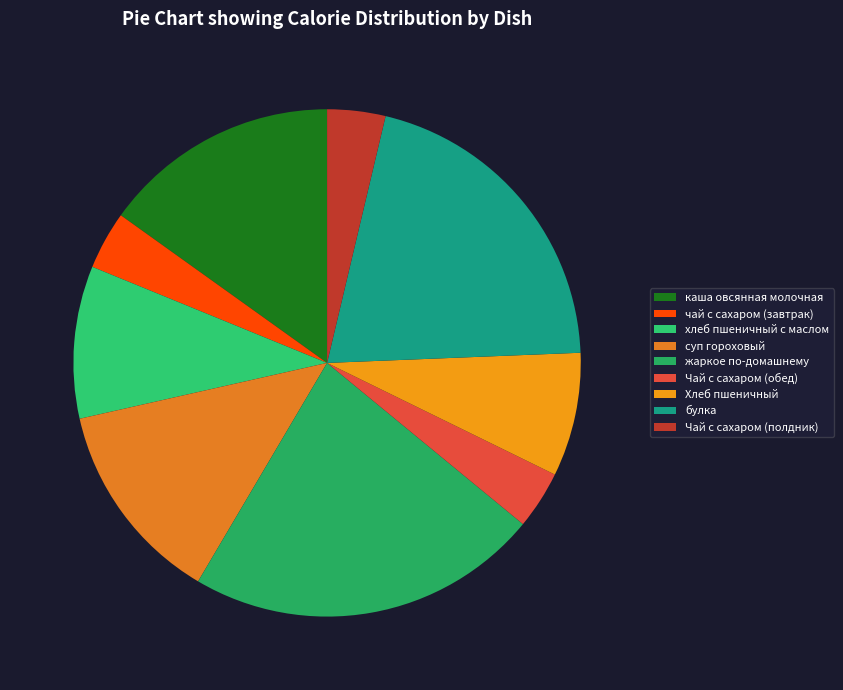

True or false: суп гороховый accounts for 3% of the total.

False